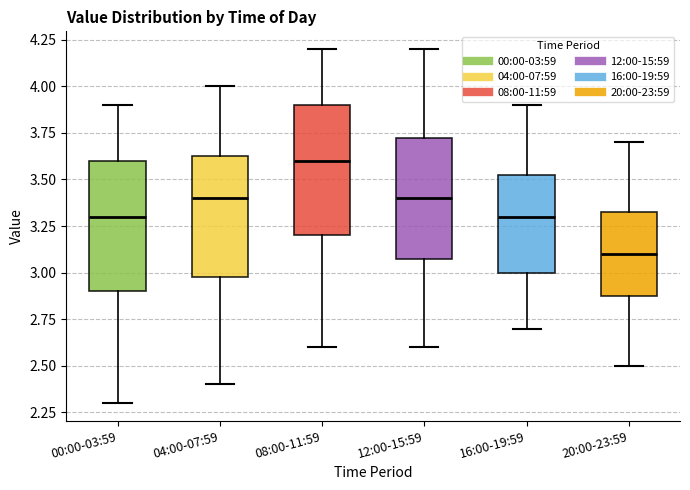

Reading left to right, transcribe this box plot: for each box, give where its median line is, the range the box spans, and where its two whiskers end, as read against the y-axis. The values are not printed on the chart, so give them approximately, as read against the axis.

00:00-03:59: median 3.30, box 2.90 to 3.60, whiskers 2.30 to 3.90
04:00-07:59: median 3.40, box 3.00 to 3.65, whiskers 2.40 to 4.00
08:00-11:59: median 3.60, box 3.20 to 3.90, whiskers 2.60 to 4.20
12:00-15:59: median 3.40, box 3.10 to 3.75, whiskers 2.60 to 4.20
16:00-19:59: median 3.30, box 3.00 to 3.55, whiskers 2.70 to 3.90
20:00-23:59: median 3.10, box 2.90 to 3.35, whiskers 2.50 to 3.70